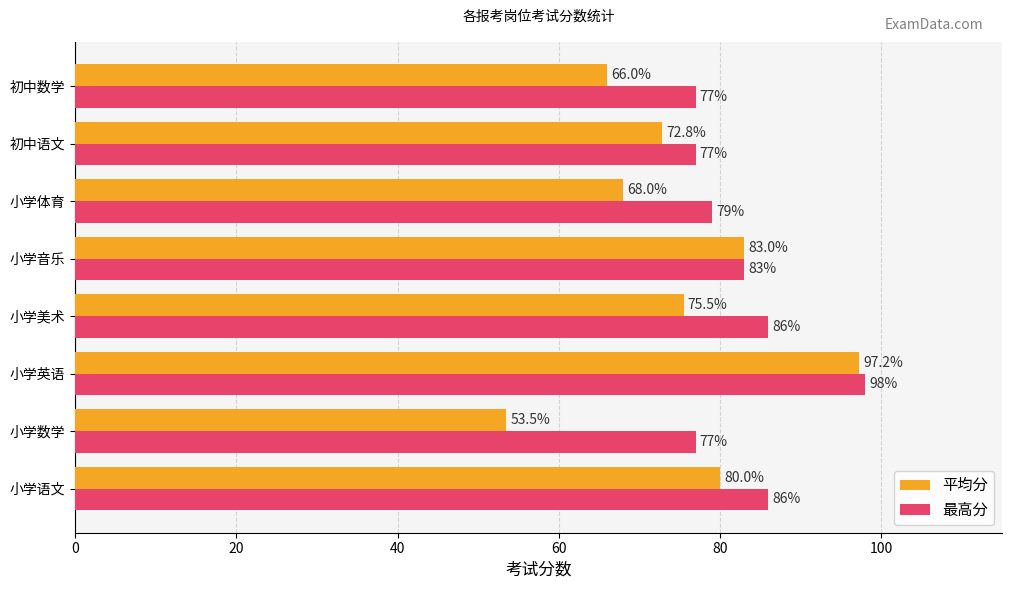

At which label is 平均分 closest to 75?

小学美术